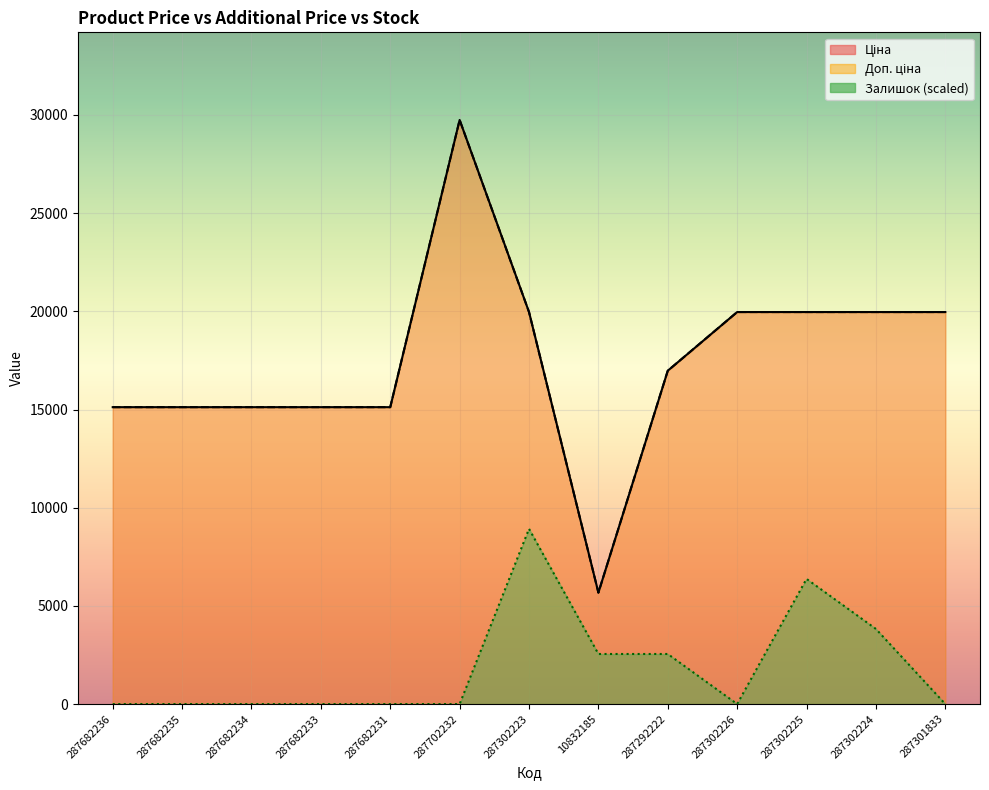

How many values in the Доп. ціна series are below 16976?

6